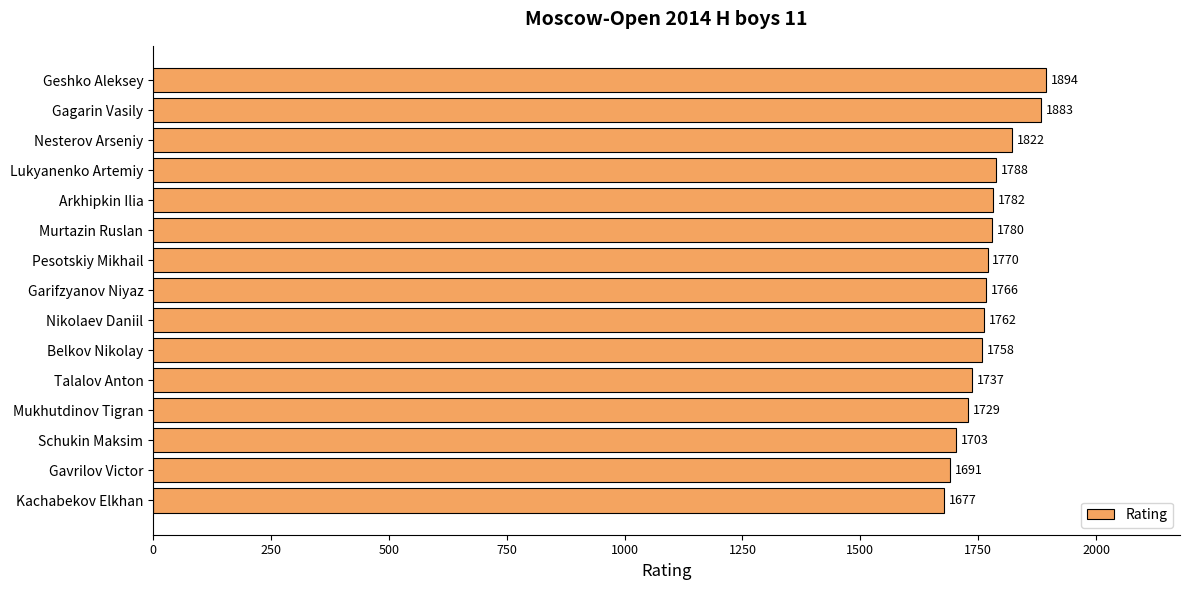

Is it true that the value at Garifzyanov Niyaz is 1766?

True